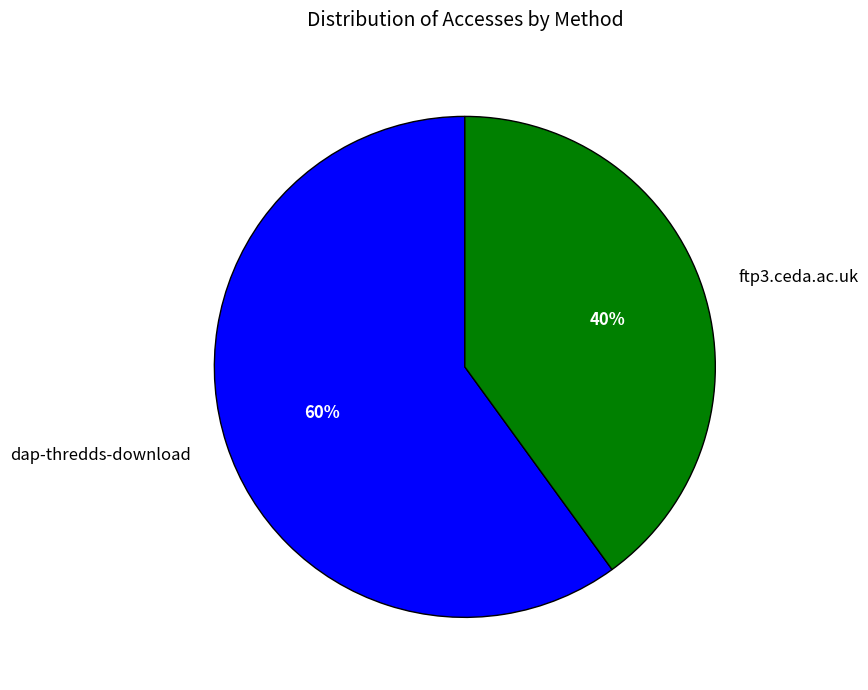

To the nearest percent, what is the average slice percentage?

50%